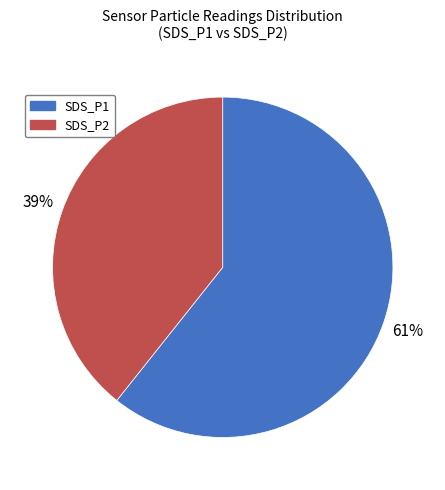

Does SDS_P1 account for over 50% of the chart?

Yes